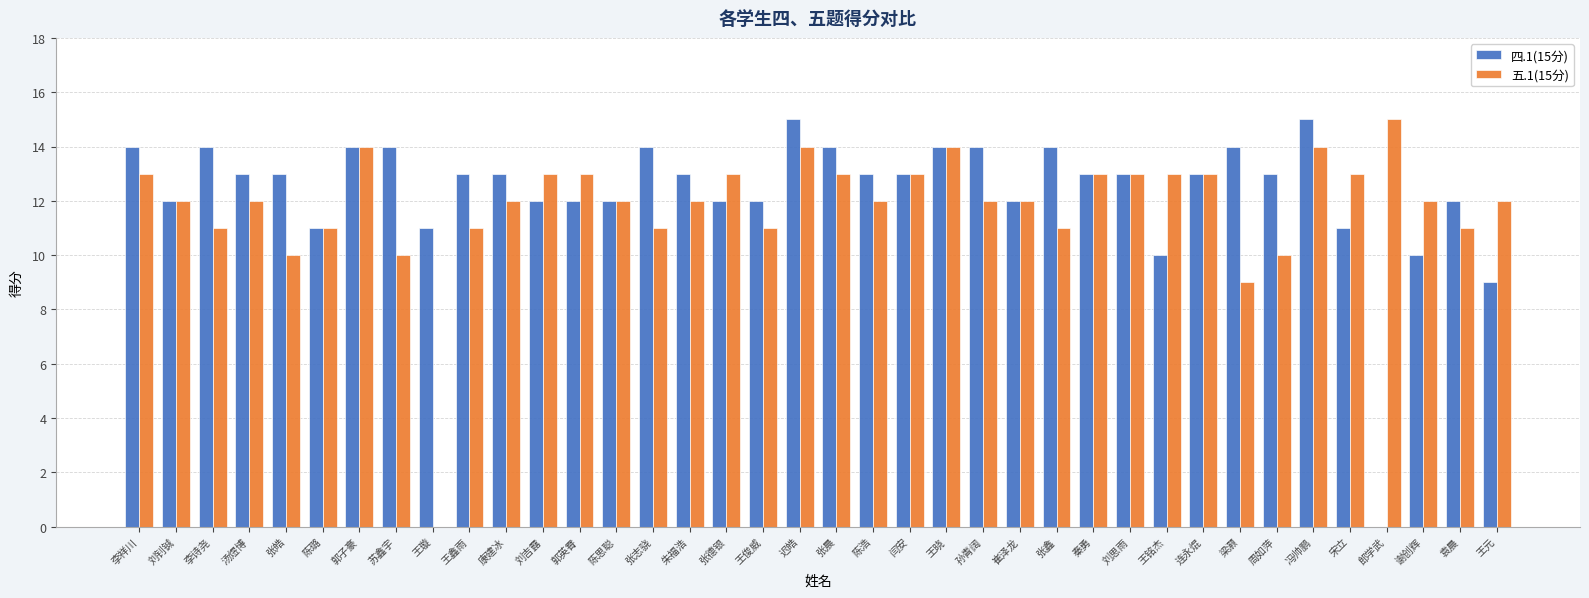

What is the sum of all 五.1(15分) values?

450